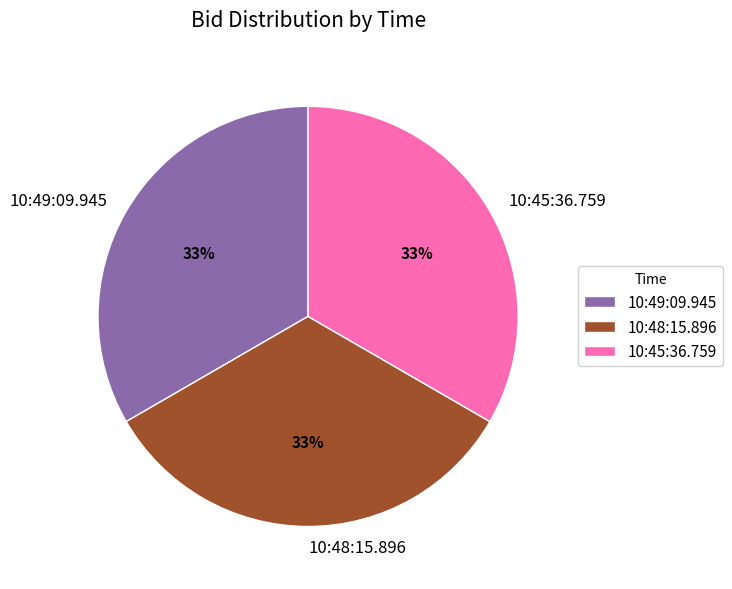

Count the number of slices in the pie.

3